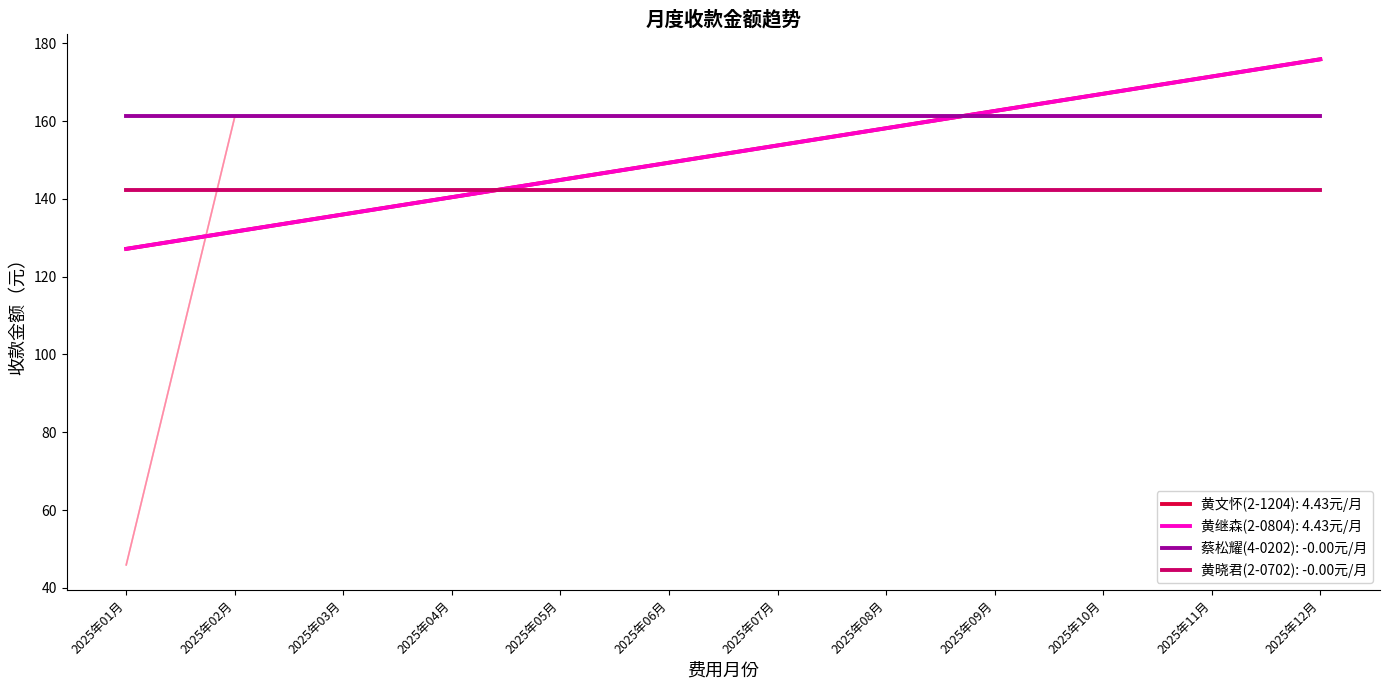

What is the maximum value for 黄文怀(2-1204)?

161.1